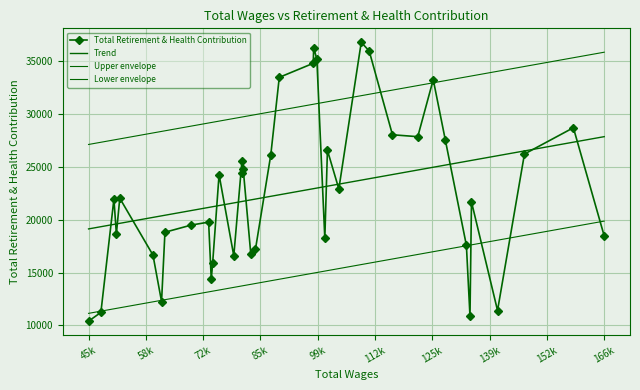

List the labels in order of value, largest first.

12, 17, 11, 16, 18, 19, 8, 1, 10, 9, 7, 14, 2, 20, 25, 23, 24, 27, 13, 35, 37, 4, 30, 31, 32, 36, 0, 15, 6, 21, 22, 34, 26, 28, 29, 33, 3, 38, 5, 39